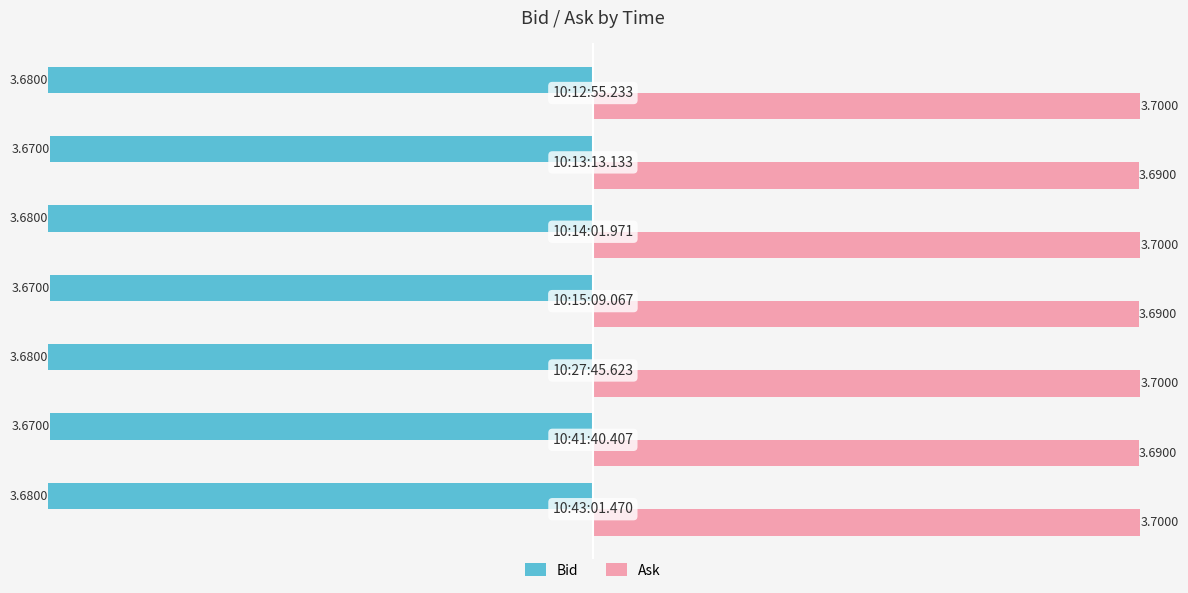

What is the average value of the Ask series?

3.7